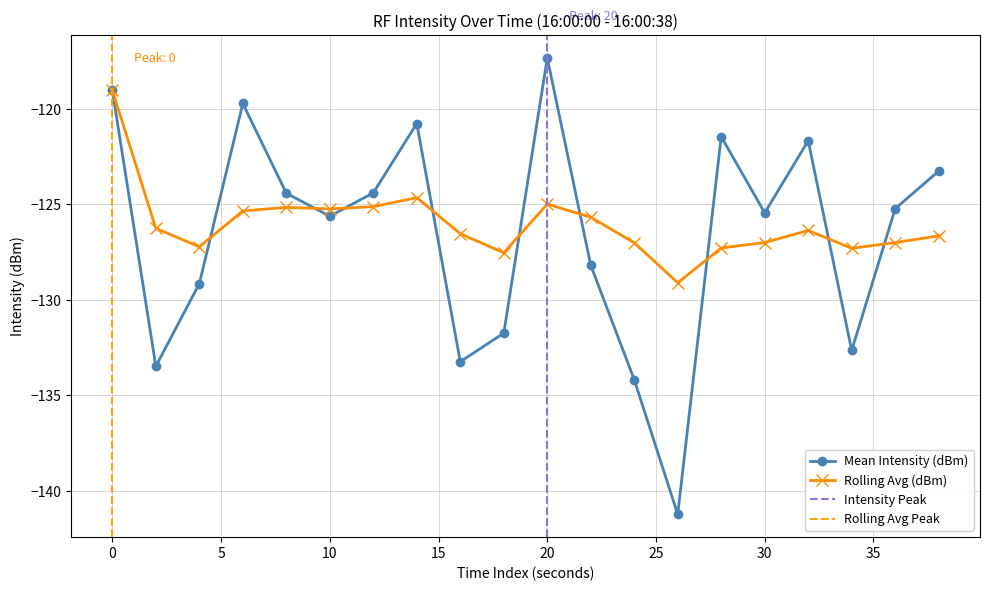

The Rolling Avg (dBm) series shows -127.3 at 34. True or false?

True